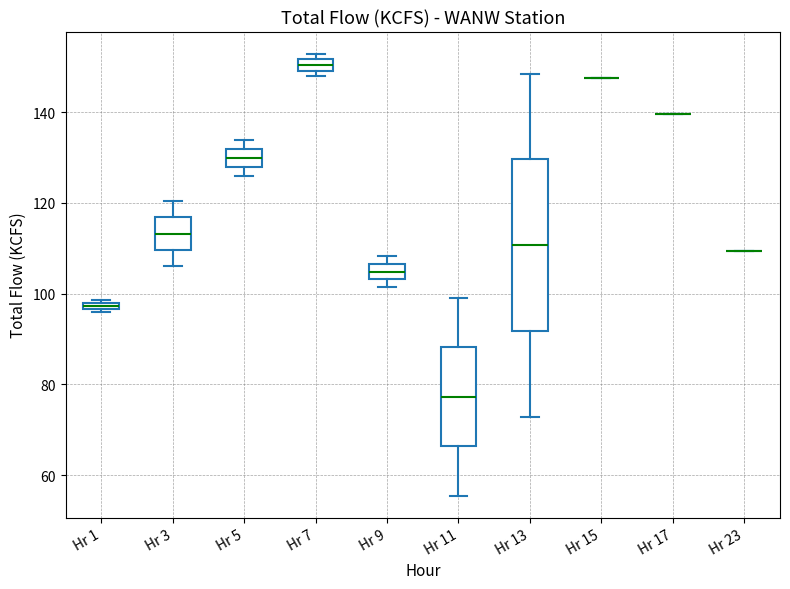

Where is the upper edge of the box for Hr 9 on the y-axis? The values are not printed on the chart, so give them approximately, as read against the axis.

106